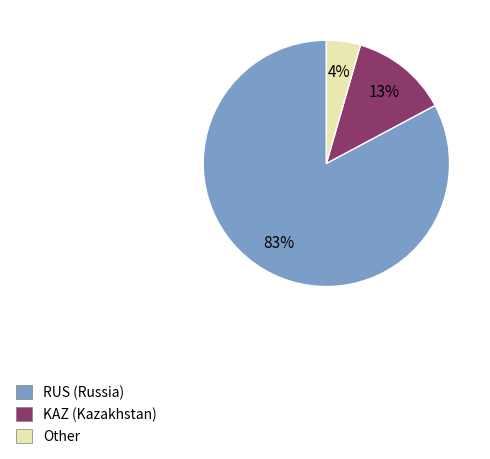

What percentage is the Other slice, to the nearest percent?

4%